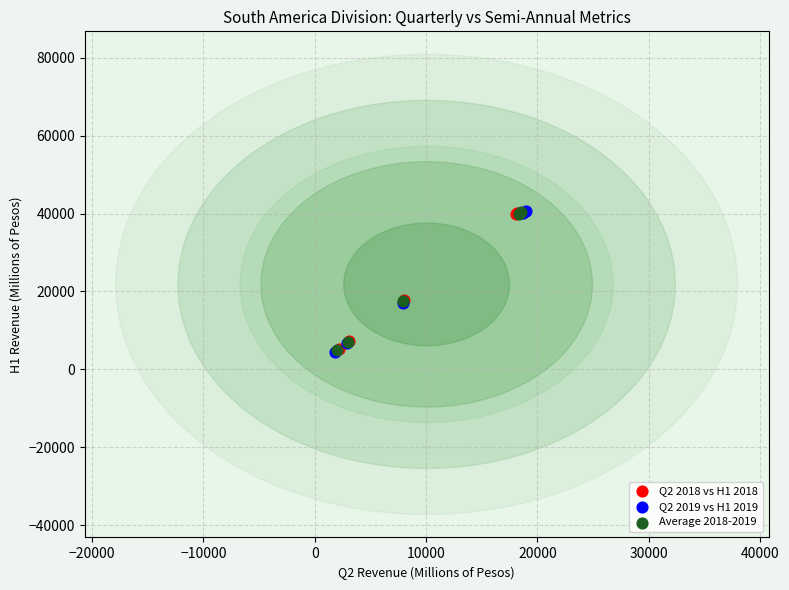

Which series has the largest Y range (max minus min)?

Q2 2019 vs H1 2019